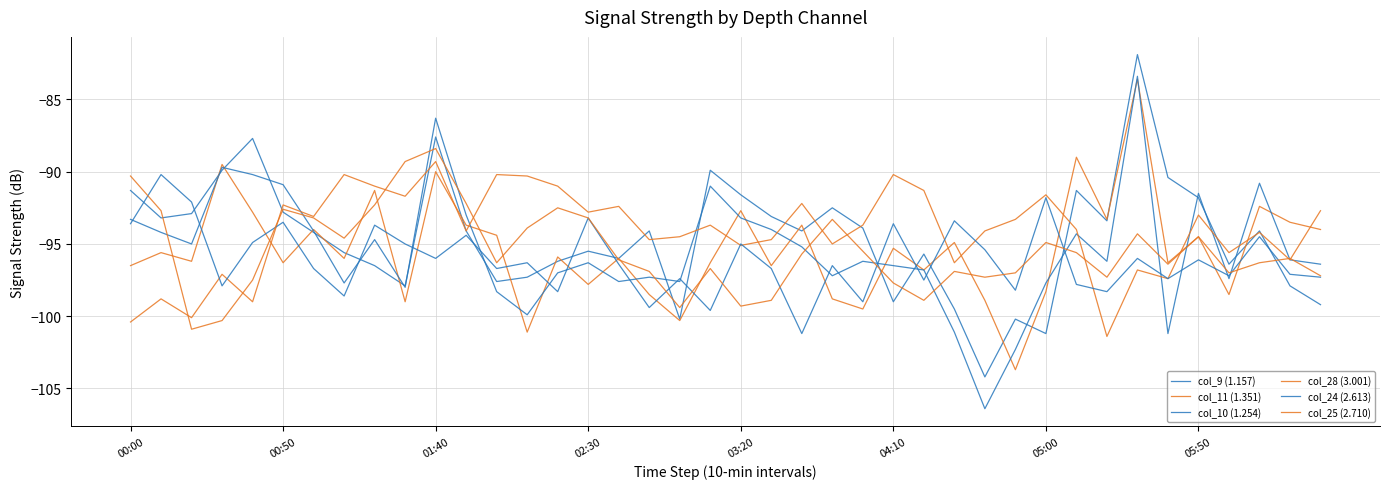

How many lines are shown in the chart?

6